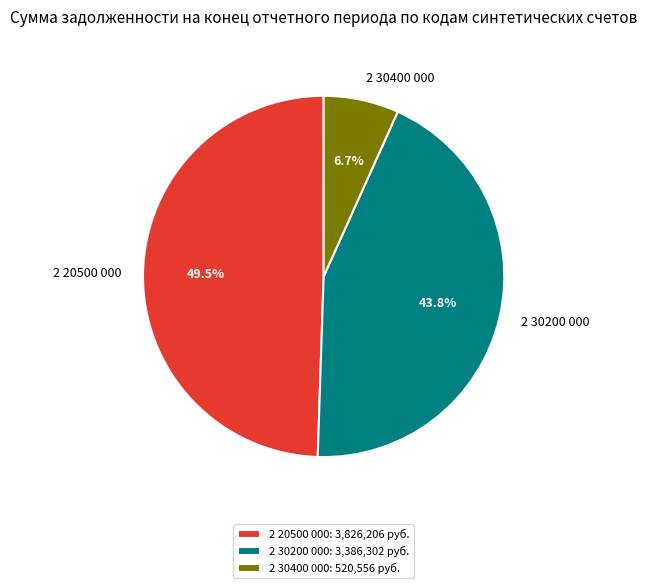

Does 2 30400 000 account for over 50% of the chart?

No